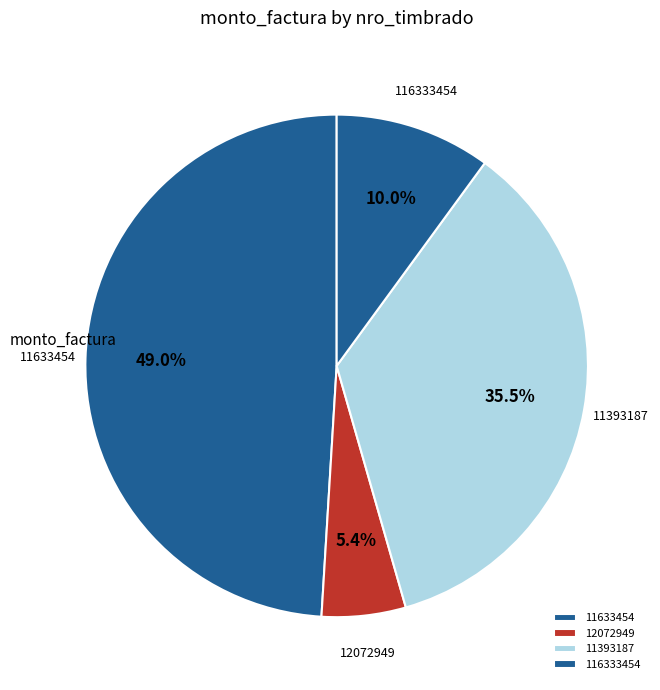

What is the total percentage of 12072949 and 116333454?

15.4%